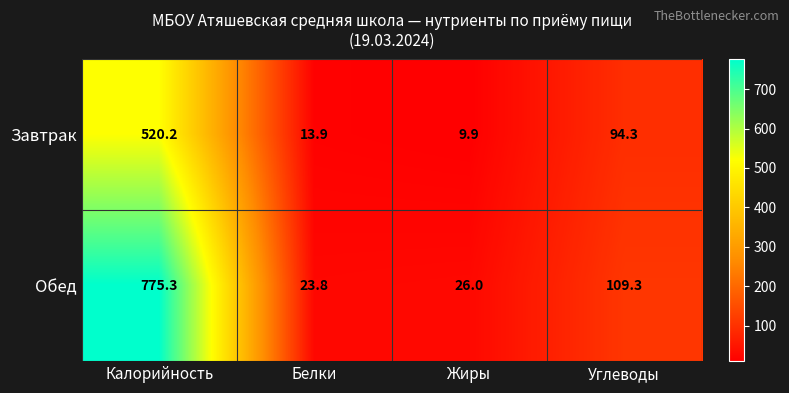

List the series in order of their peak value, highest first.

Обед, Завтрак